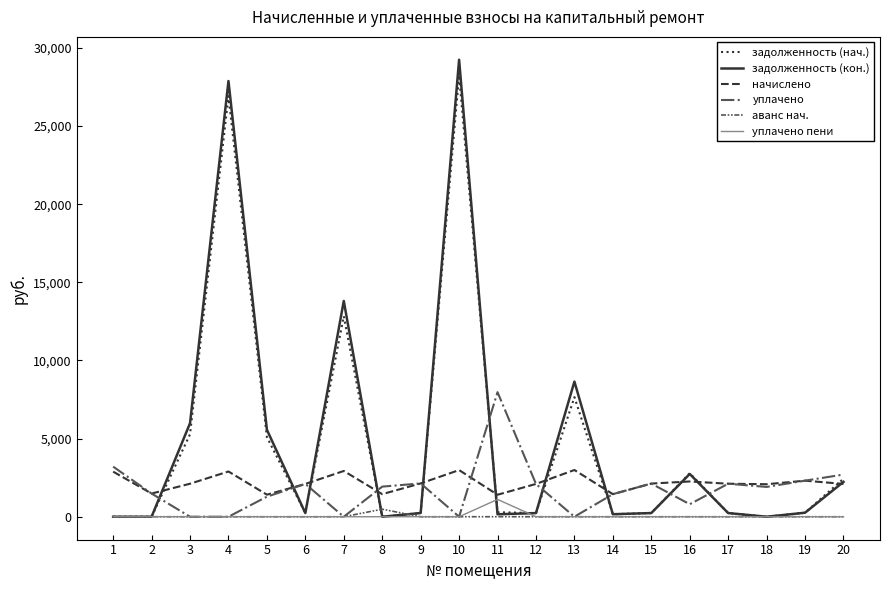

Which series changed the most between 3 and 15?

задолженность (кон.)